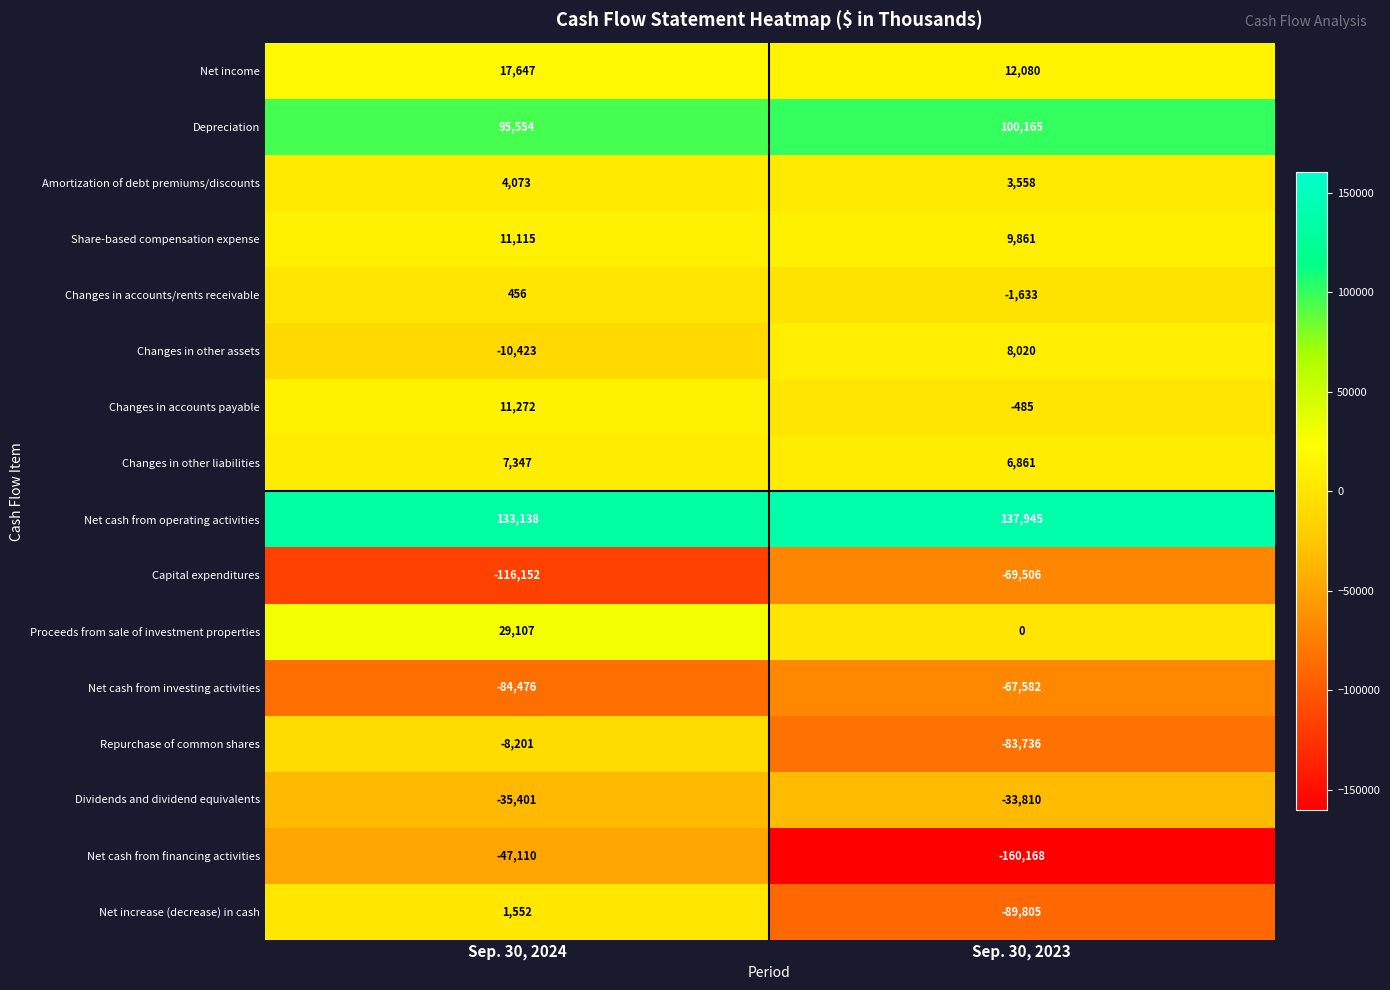

What is the spread (max minus min) of values at Sep. 30, 2023?

298113